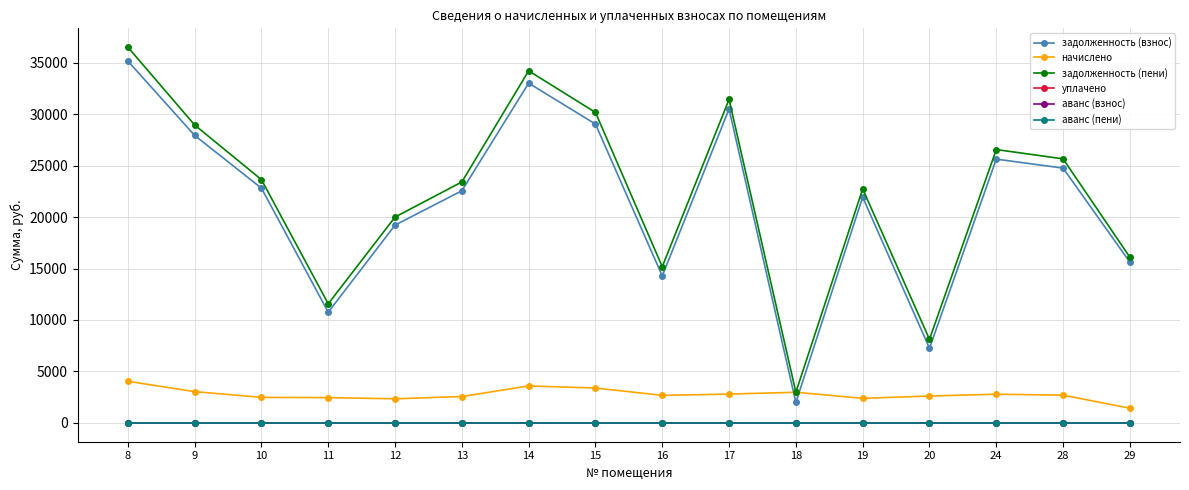

Does the chart have visible grid lines?

Yes